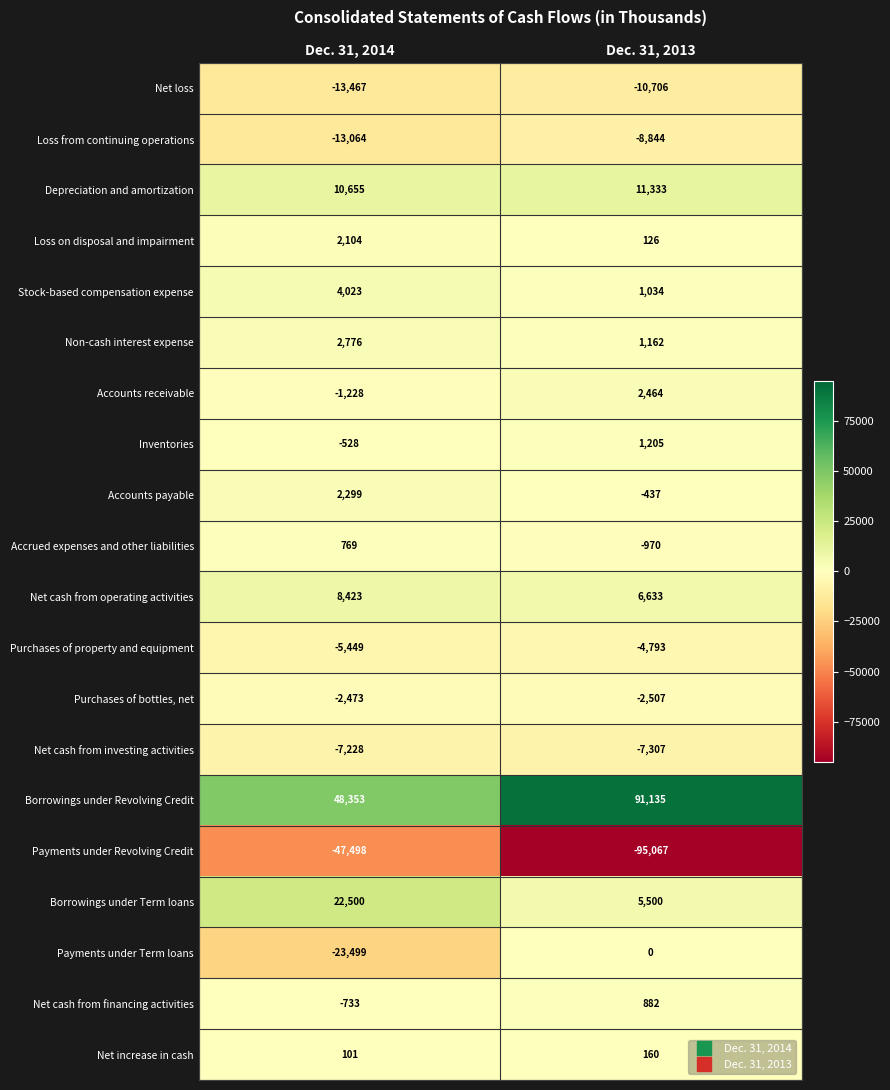

What is the greatest value displayed?

91135